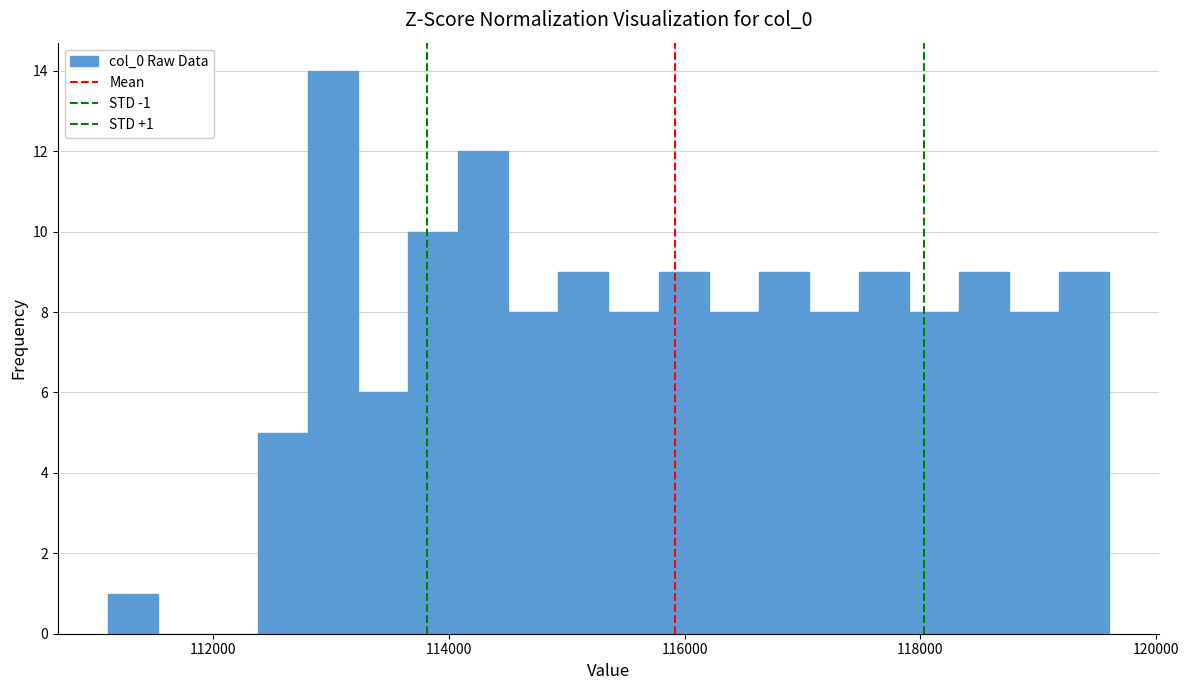

Around what value on the x-axis is the tallest bar? Give the approximate position of its centre, as read against the axis.

113000